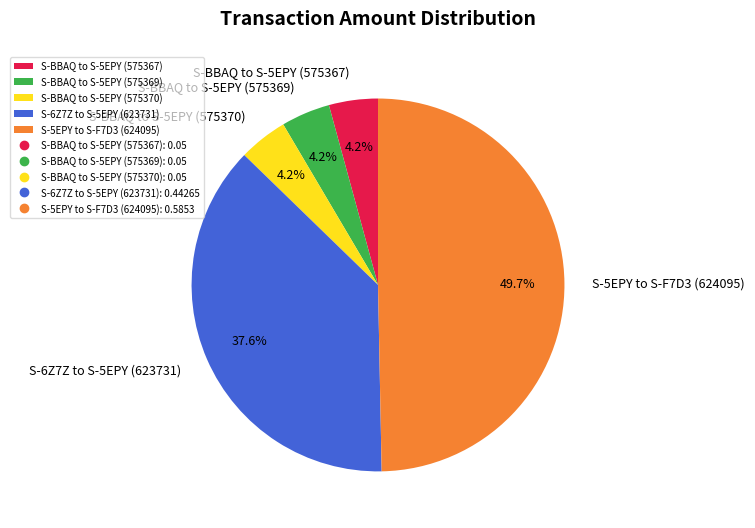

What percentage is the S-BBAQ to S-5EPY (575370) slice, to the nearest percent?

4%